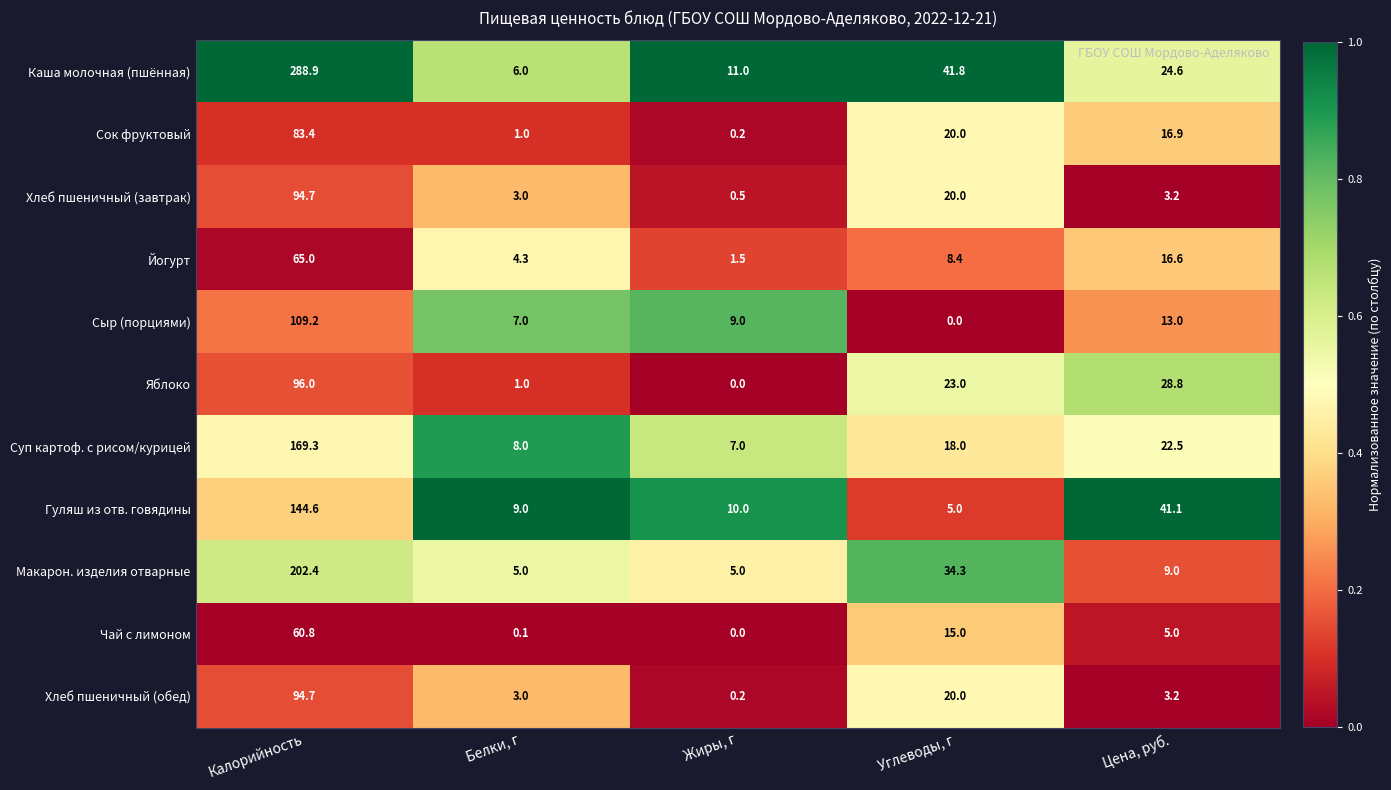

What is the difference between the maximum and minimum values in the Гуляш из отв. говядины series?

139.6